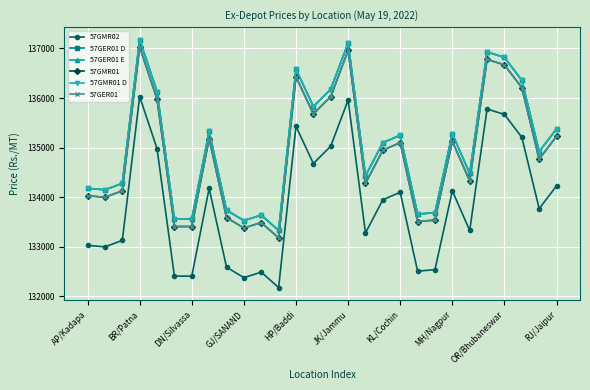

Does the chart display data point markers on the line(s)?

Yes